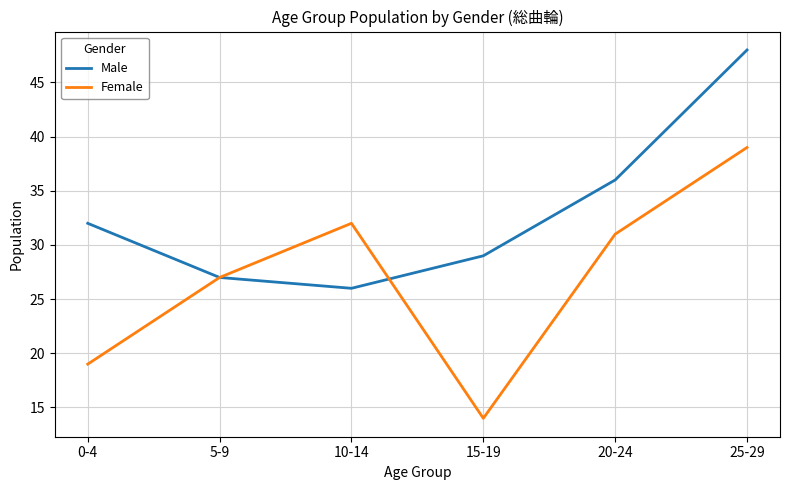

At which category does Male reach its first local valley?

10-14